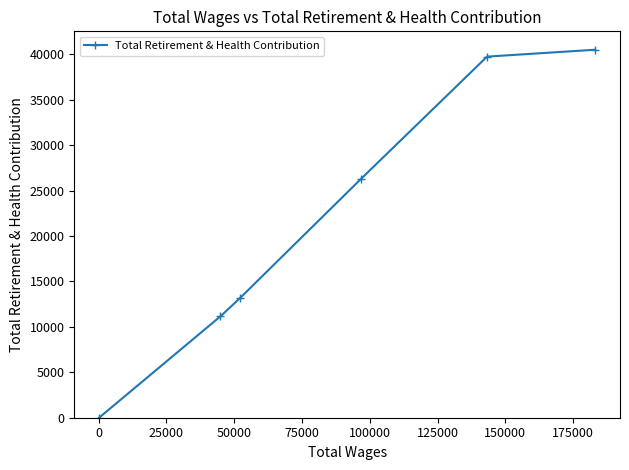

Is this an area chart (filled region under the line)?

No